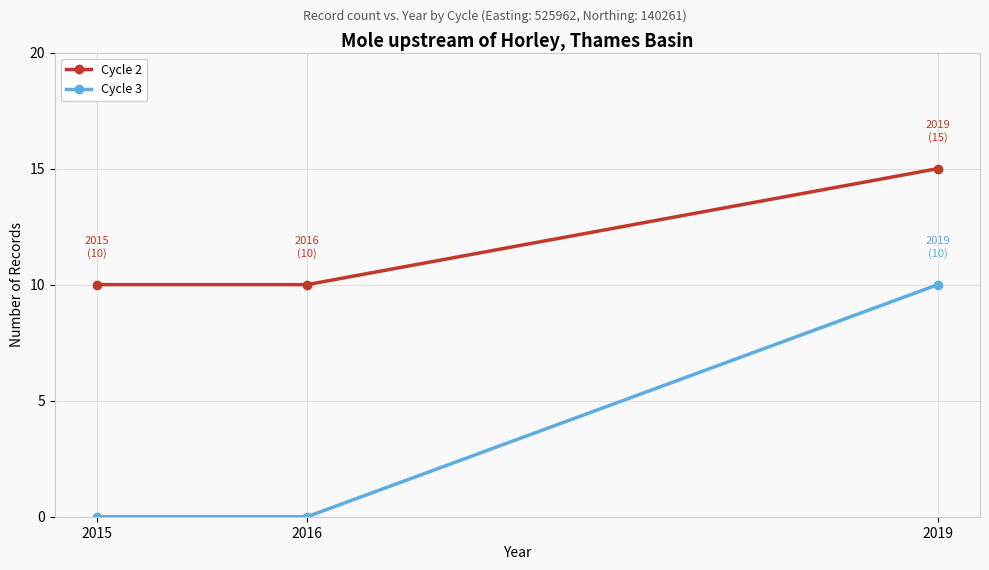

The value of Cycle 2 at 2019 is 8. True or false?

False